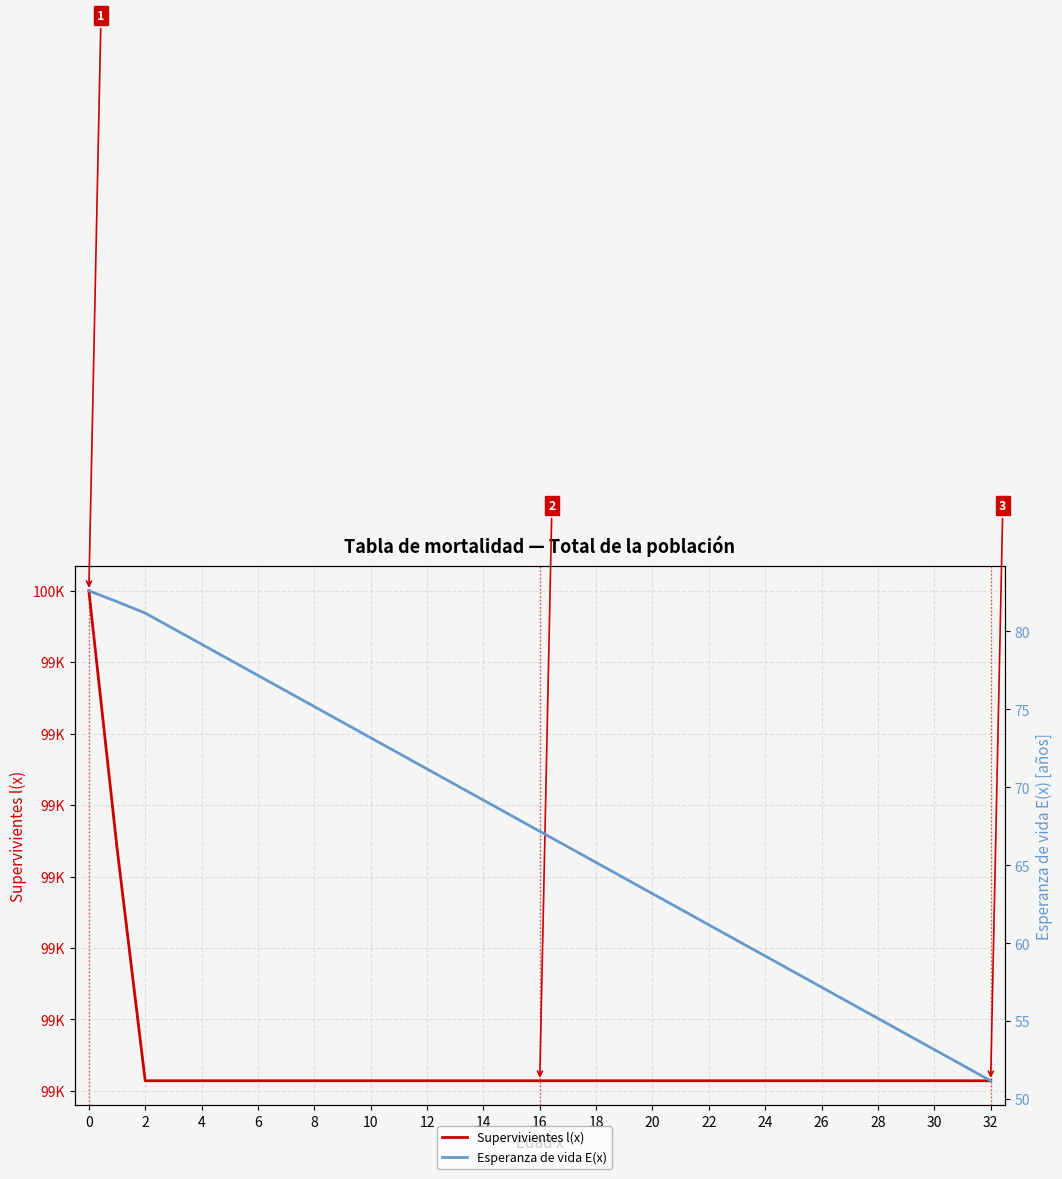

How many data points in Esperanza de vida E(x) are less than 67?

16